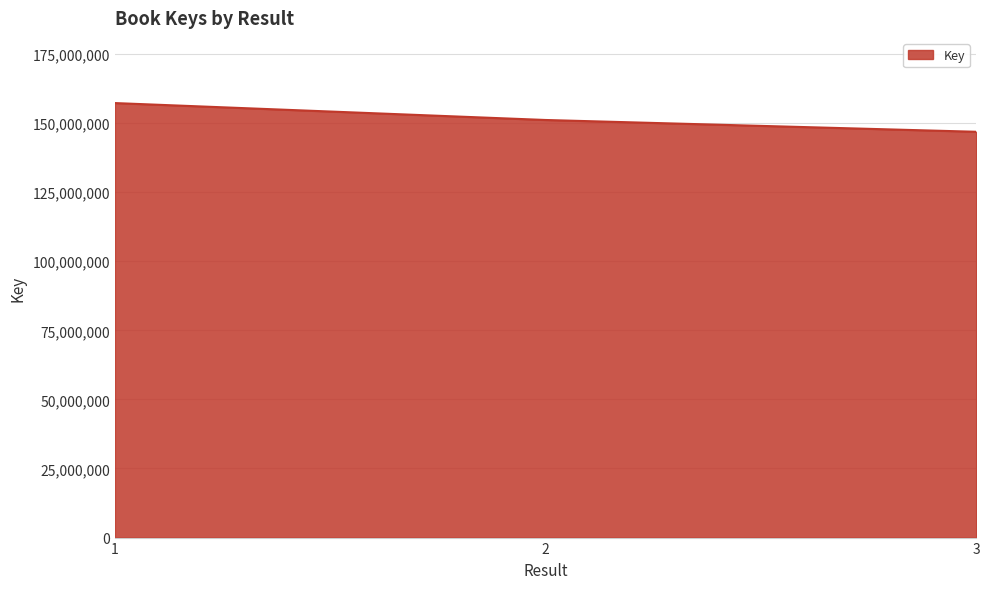

What is the sum of the values at 1 and 2?

308327260